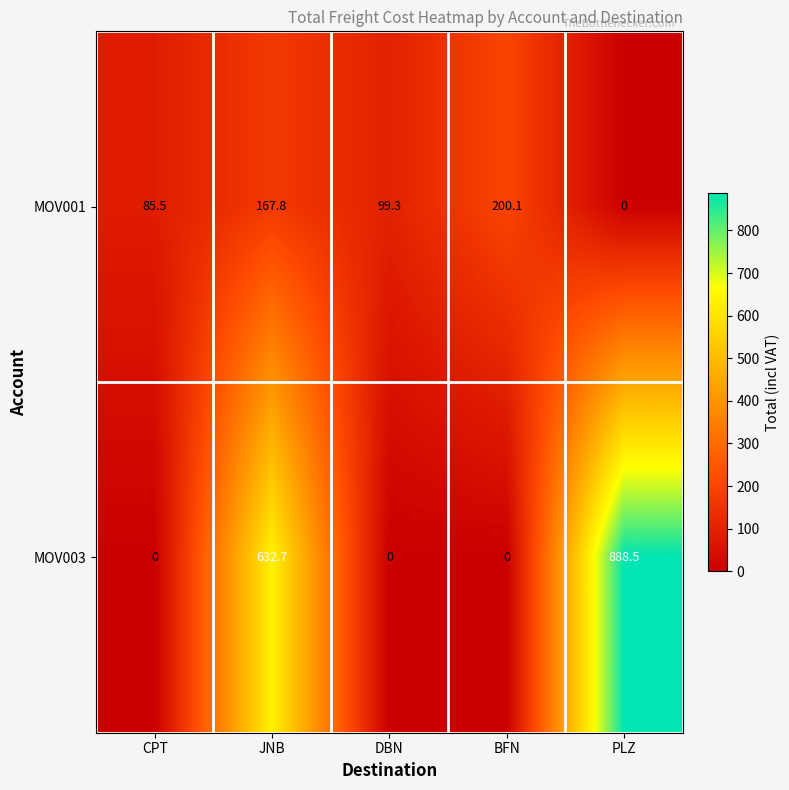

How many values in the MOV001 series are below 99?

2